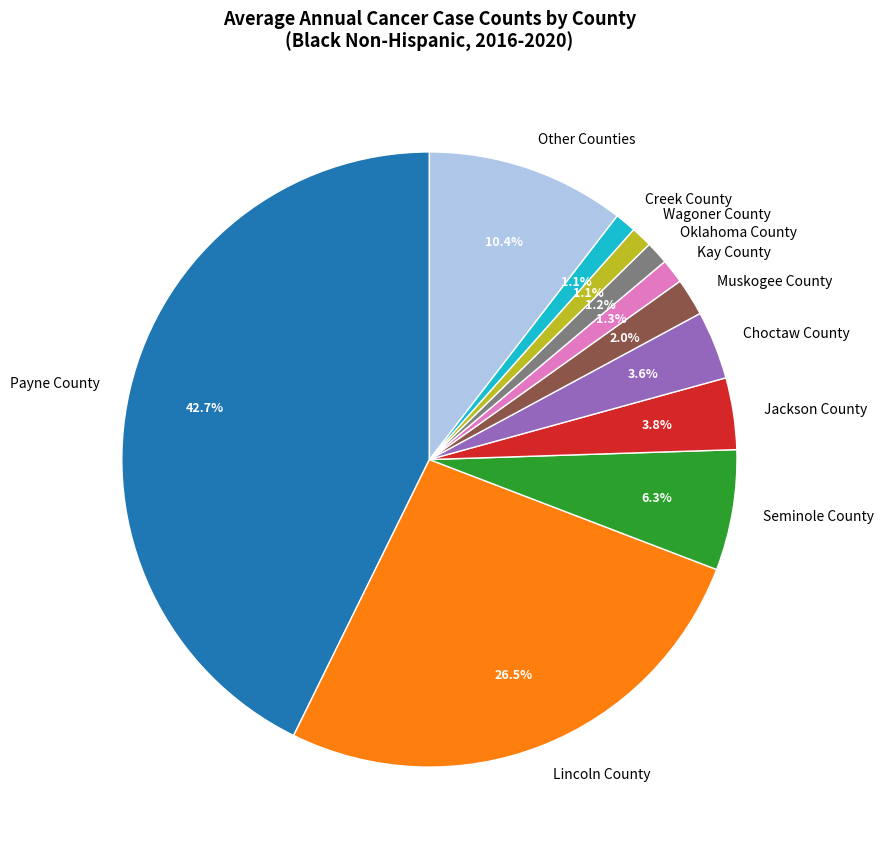

To the nearest percent, what is the average slice percentage?

9%